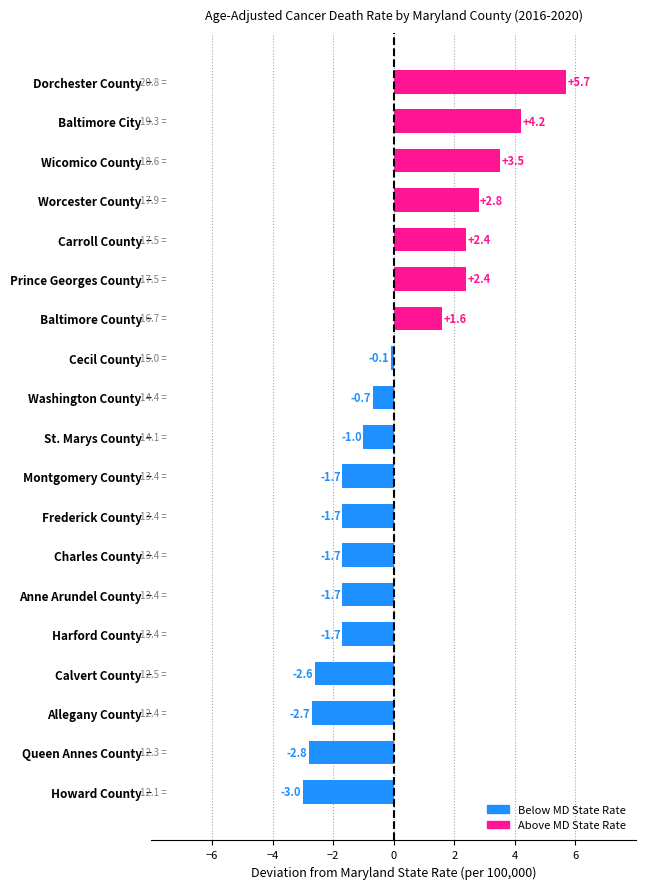

What is the difference between the second highest and second lowest values?

7.0